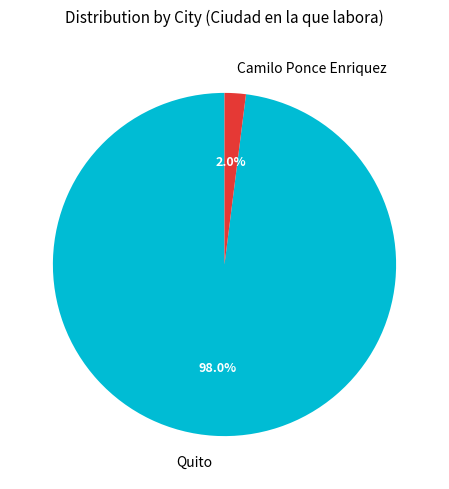

Rank the categories by value from lowest to highest.

Camilo Ponce Enriquez, Quito